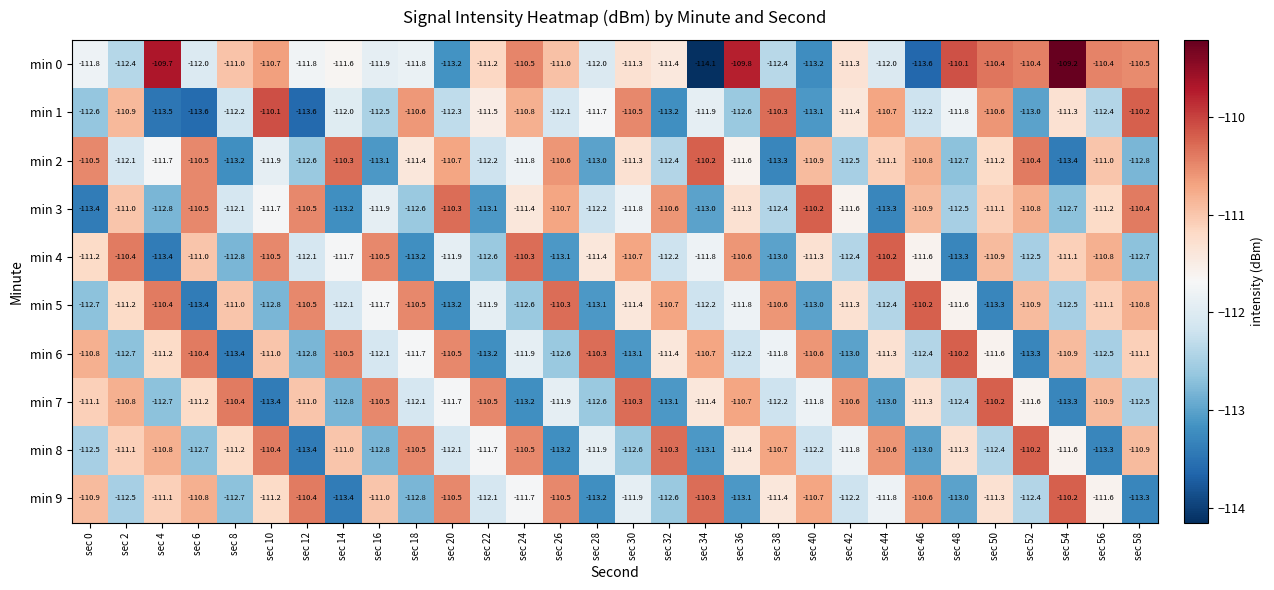

At how many categories does at least one series exceed -113?

30